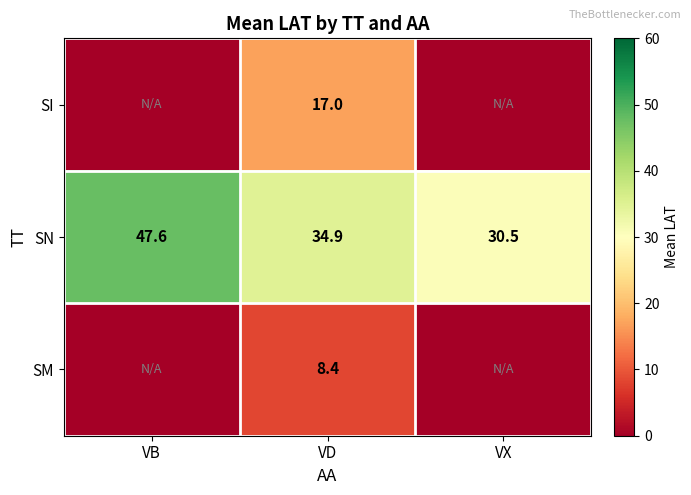

At VD, list the series in order from largest to smallest.

SN, SI, SM